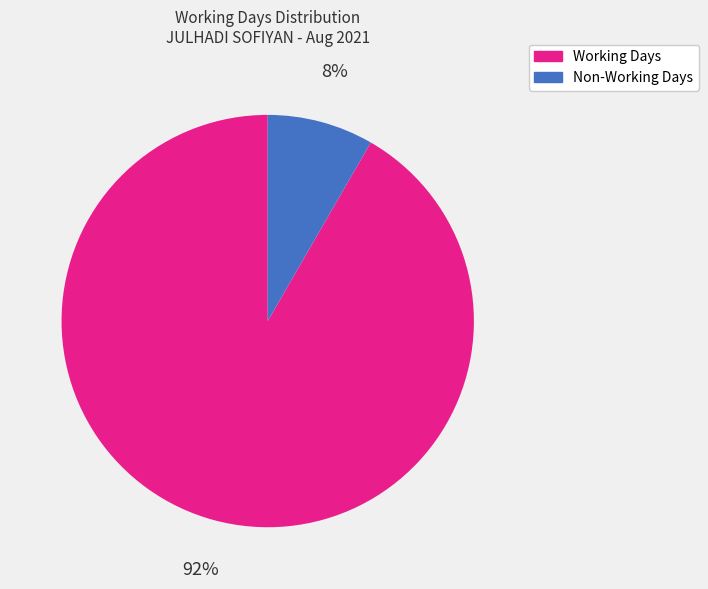

To the nearest percent, what is the average slice percentage?

50%